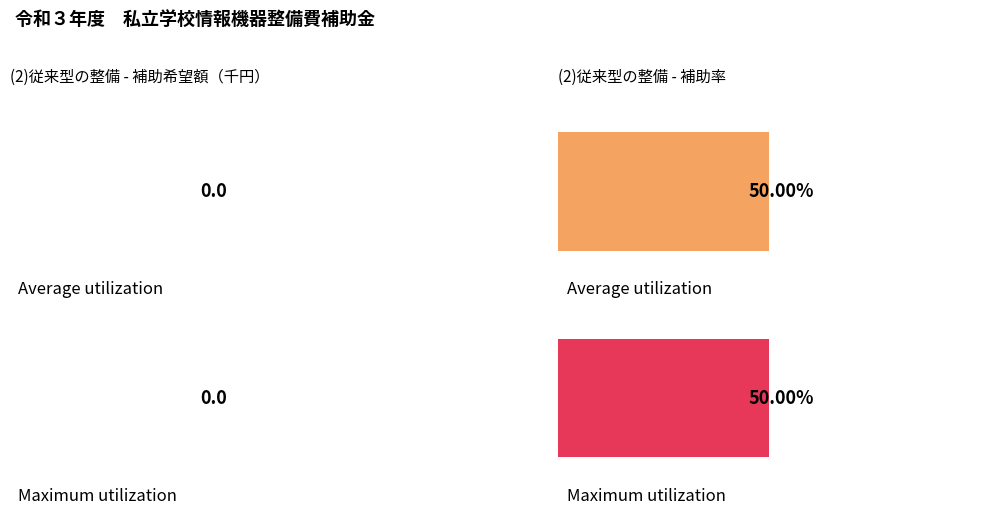

How many distinct data groups are displayed?

2